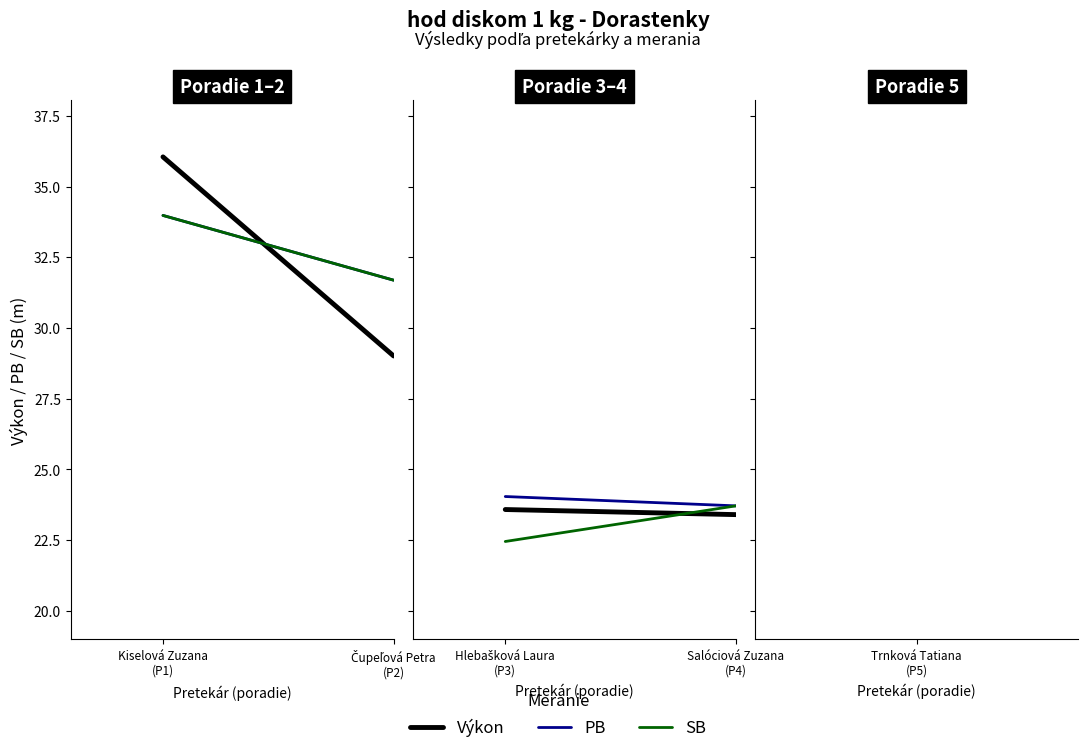

How many PB values are between 23 and 24?

1